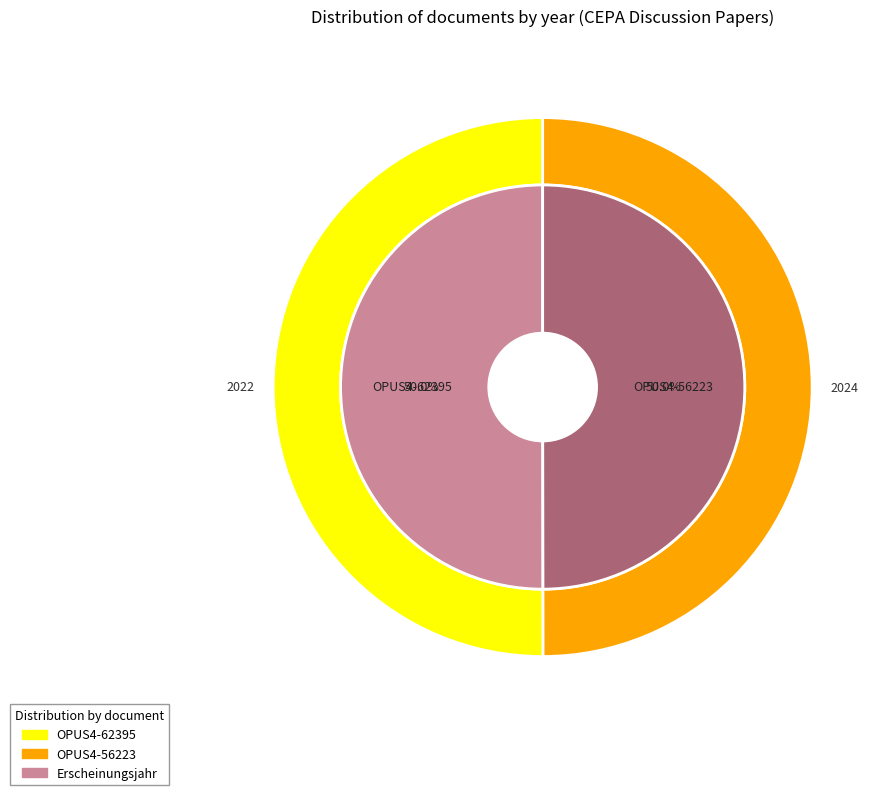

What is the smallest slice in the pie chart?

OPUS4-56223